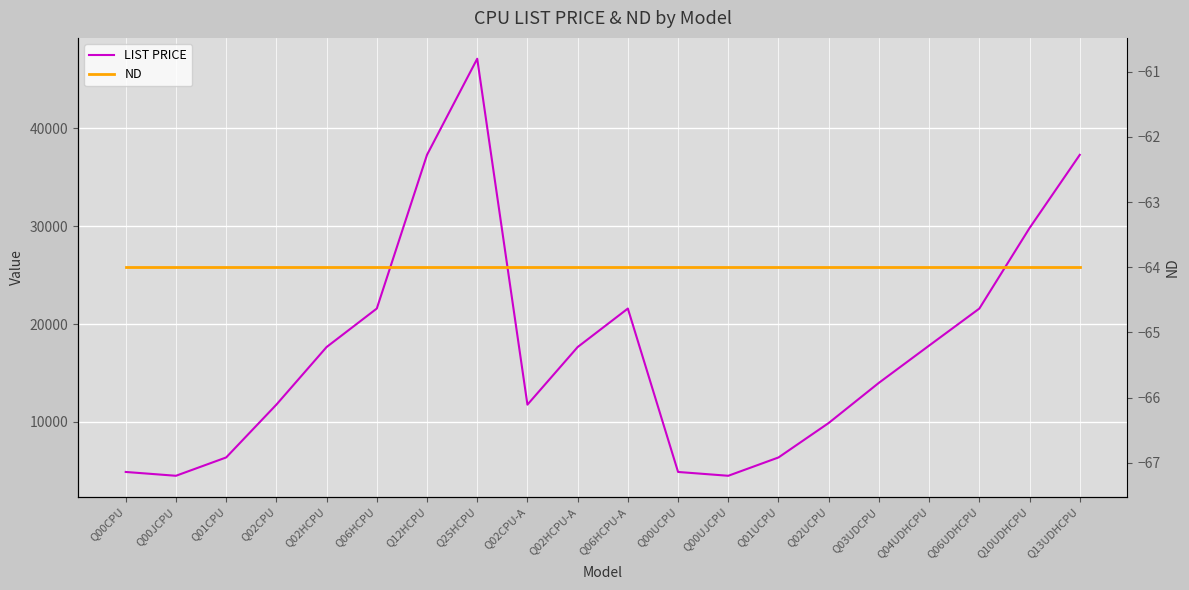

What is the average value of the LIST PRICE series?

17414